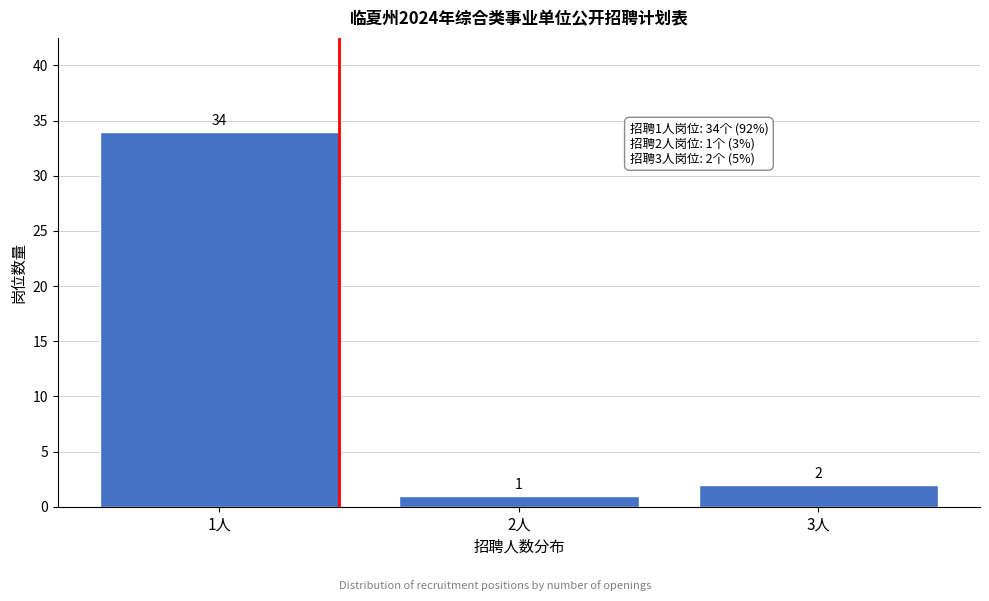

Reading right to left, list all the values displayed in this chart.

3人=2	2人=1	1人=34